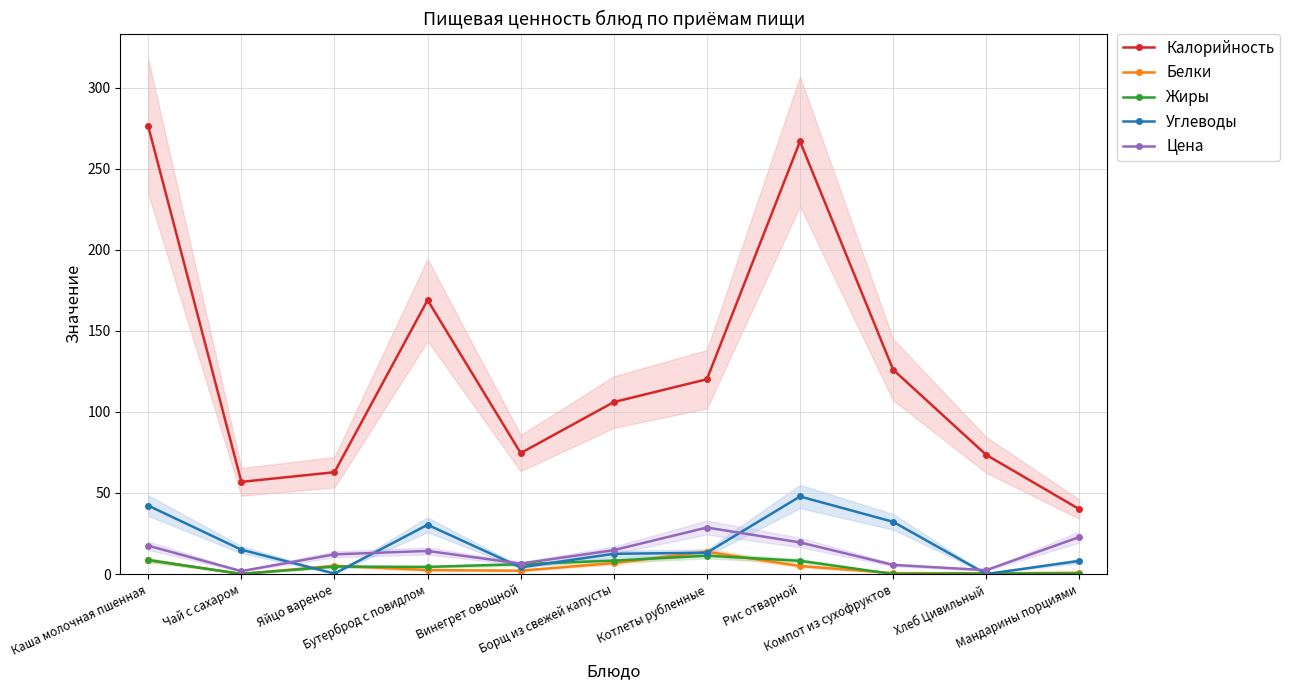

At how many categories does at least one series exceed 223?

2